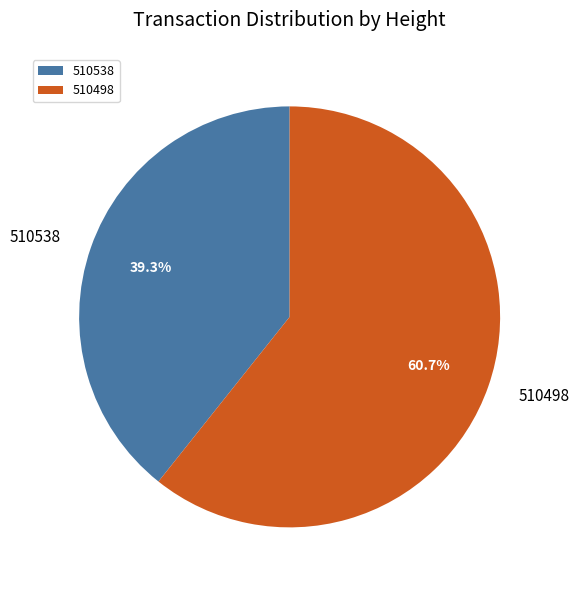

What percentage do 510538 and 510498 together represent?

100.0%